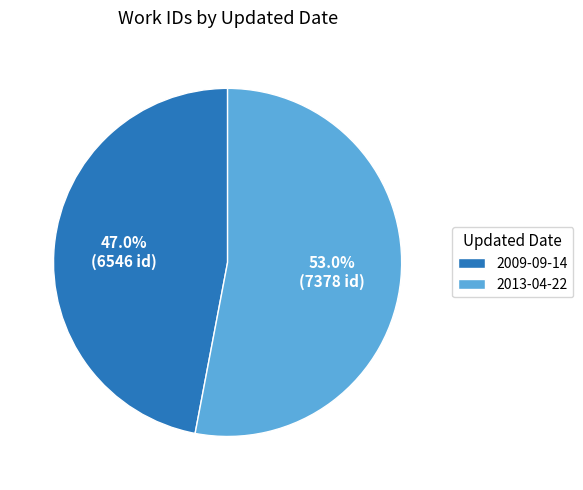

Which category has the biggest portion of the pie?

2013-04-22